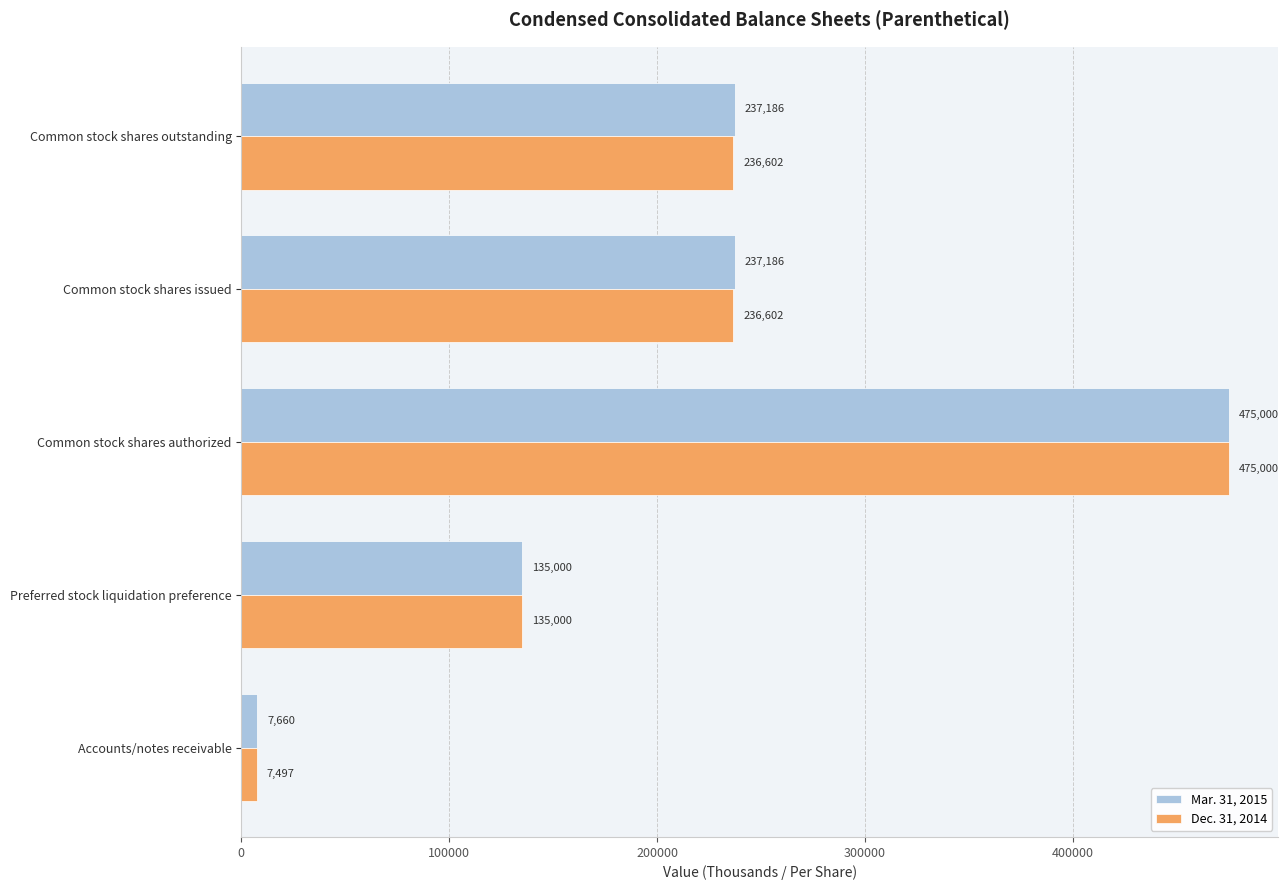

What is the sum of all Mar. 31, 2015 values?

1092032